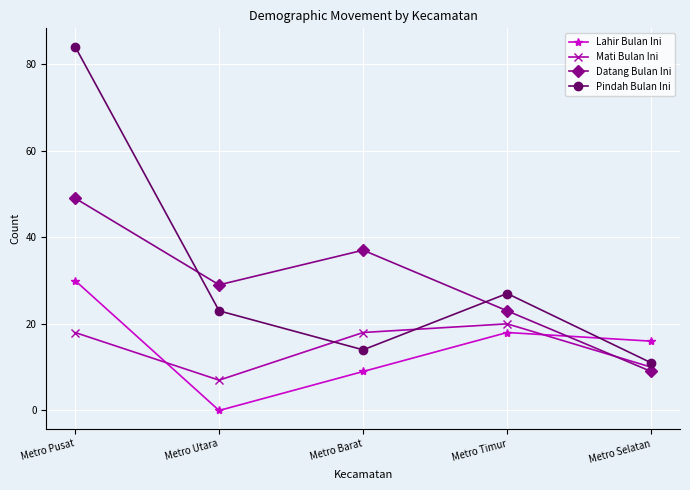

Which series has the widest spread of values?

Pindah Bulan Ini